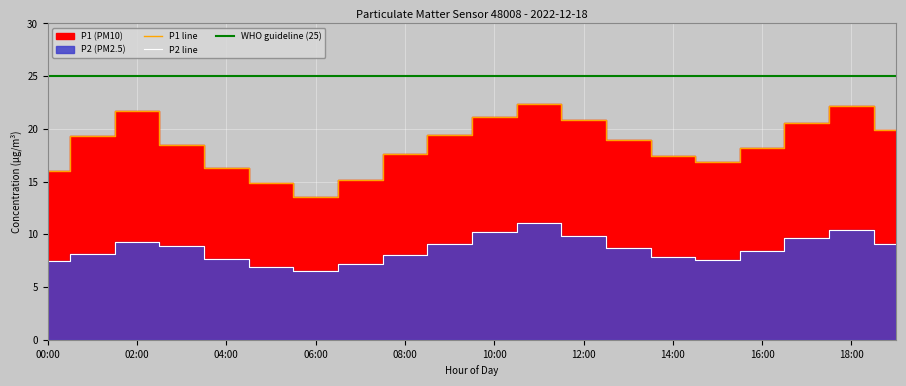

What is the difference between the maximum and minimum values in the P1 series?

8.8